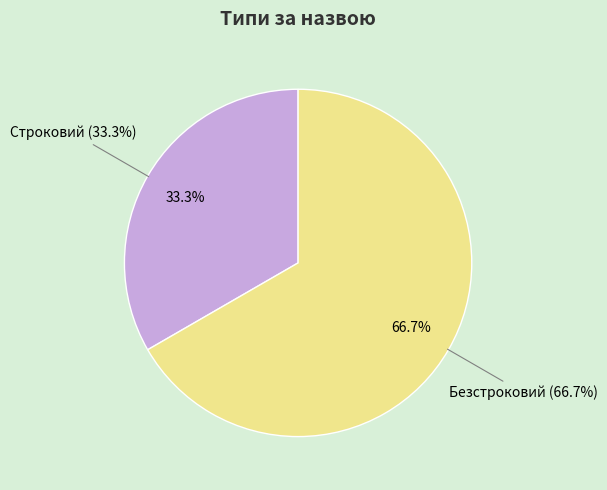

Which category has the smallest portion of the pie?

Строковий